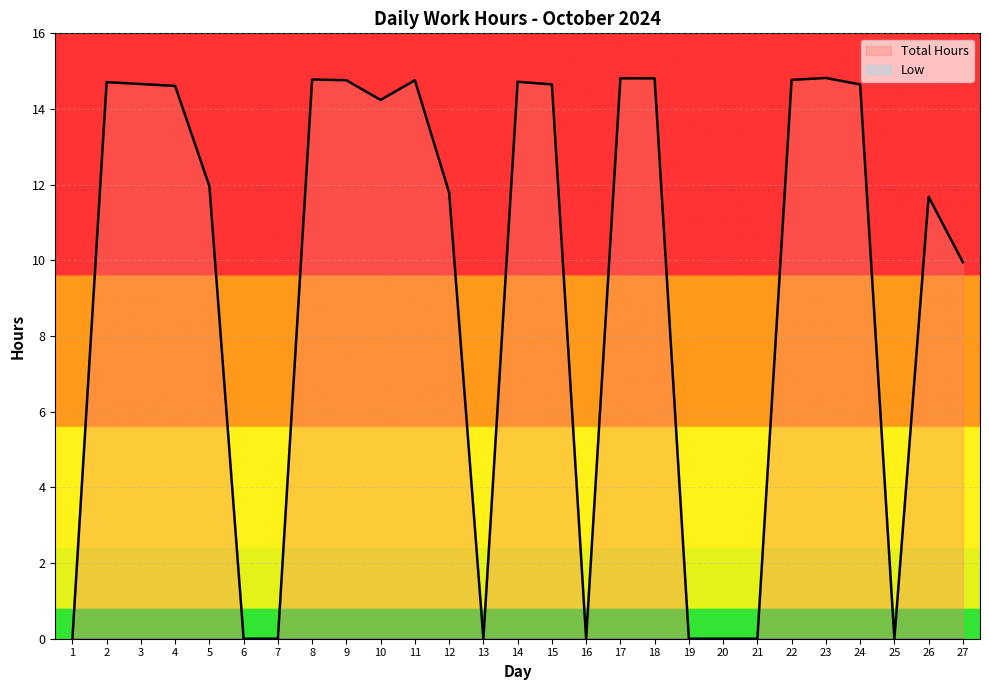

List the labels in order of value, largest first.

23, 17, 18, 8, 22, 9, 11, 14, 2, 3, 15, 24, 4, 10, 5, 12, 26, 27, 1, 6, 7, 13, 16, 19, 20, 21, 25